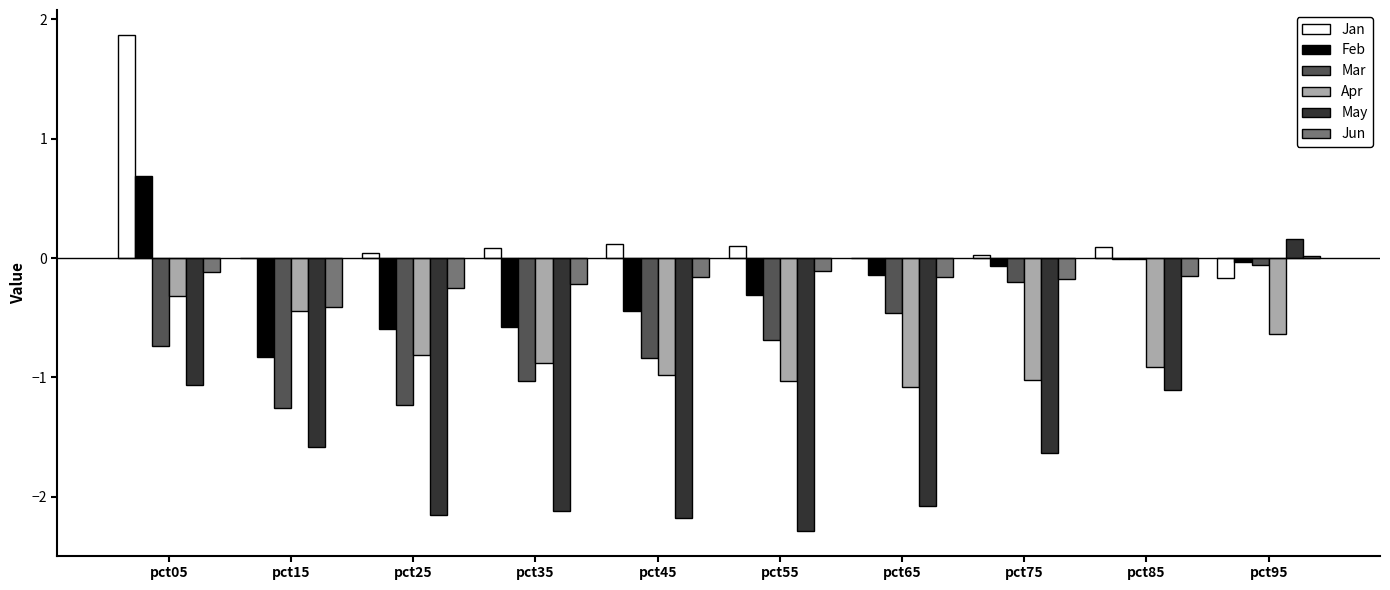

The value of Apr at pct75 is -1.0. True or false?

True